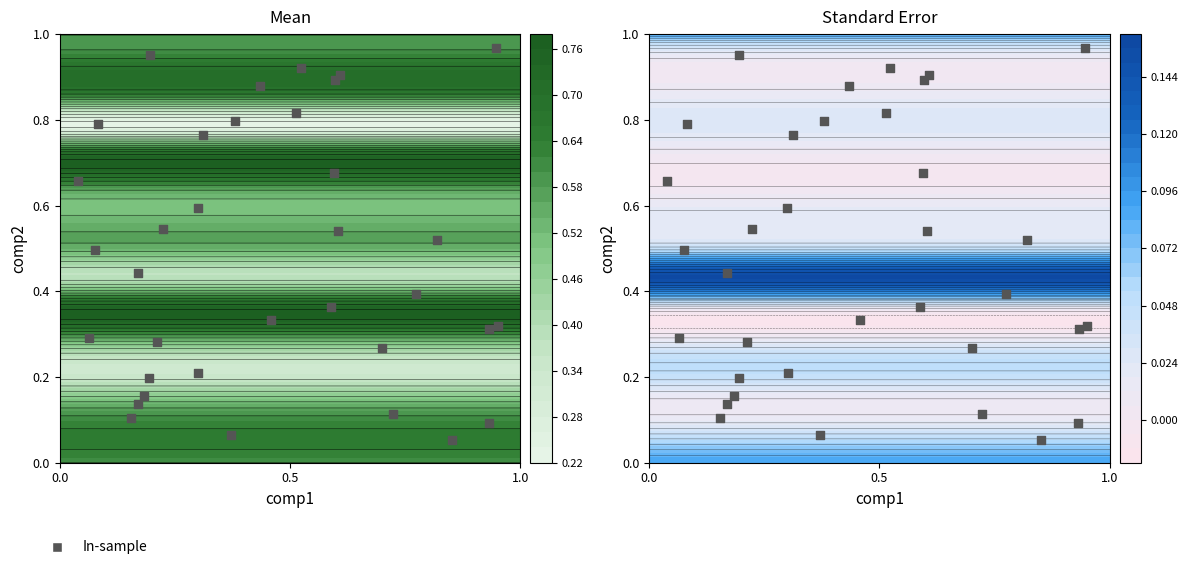

What is the greatest value displayed?

1.0